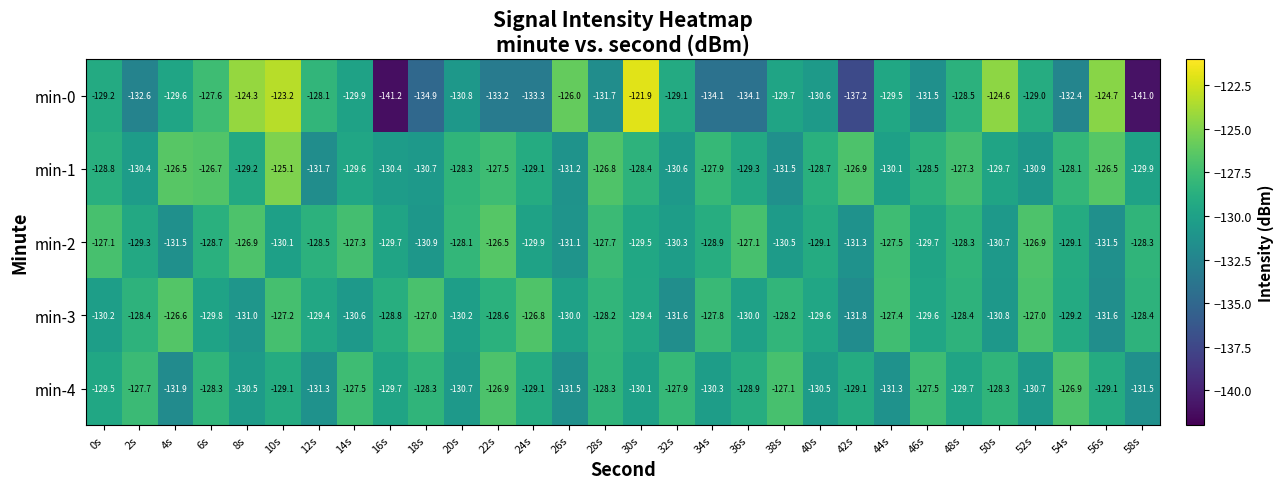

At 34s, list the series in order from smallest to largest.

min-0, min-4, min-2, min-1, min-3